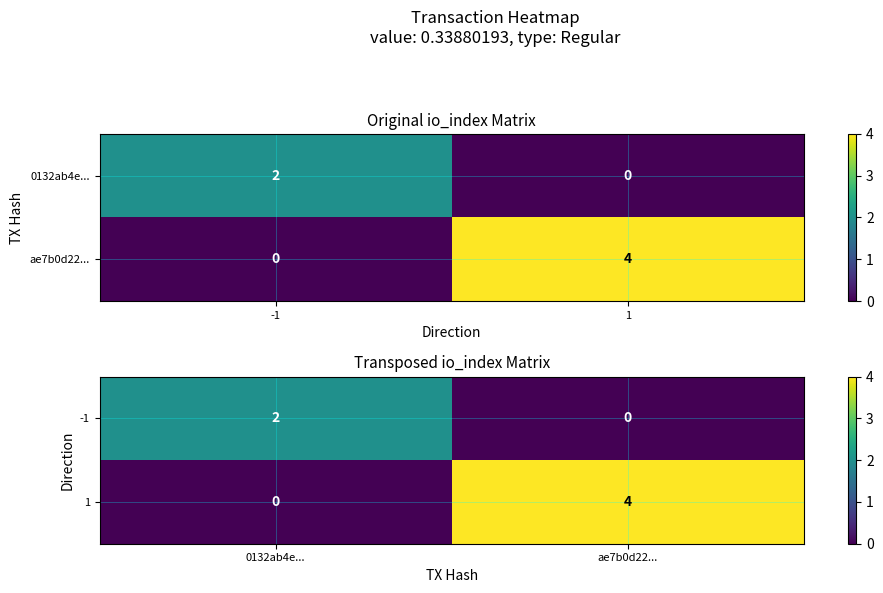

Count the -1 values in the range 0 to 2.

2